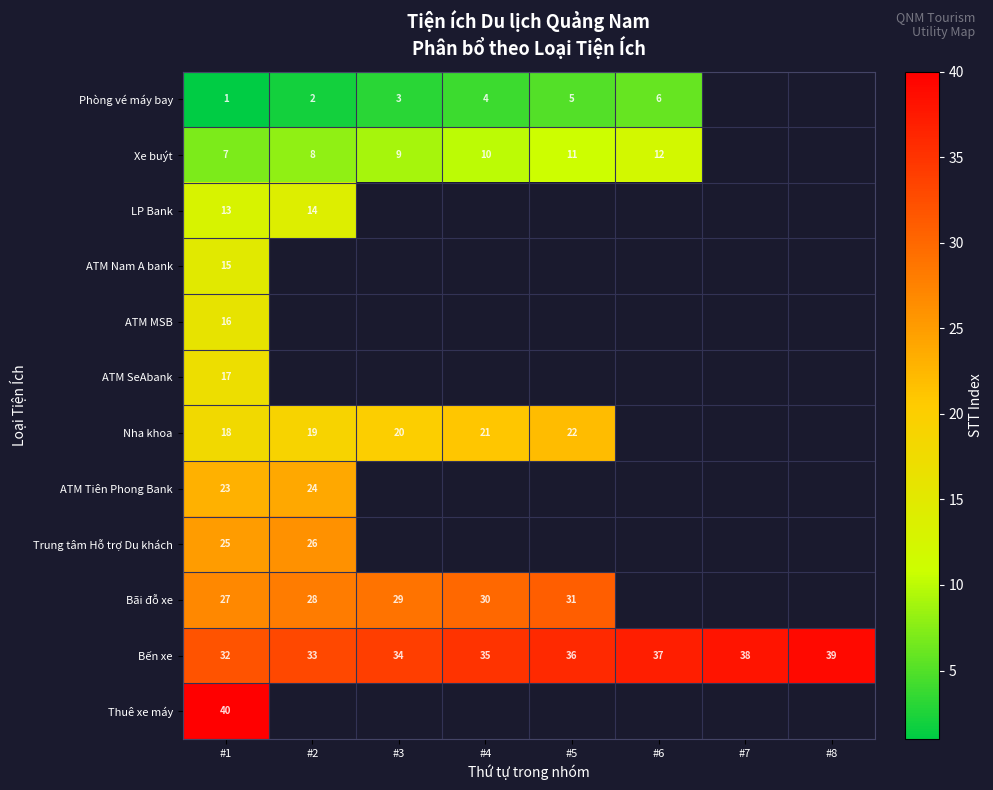

How many data points does each series have?

8